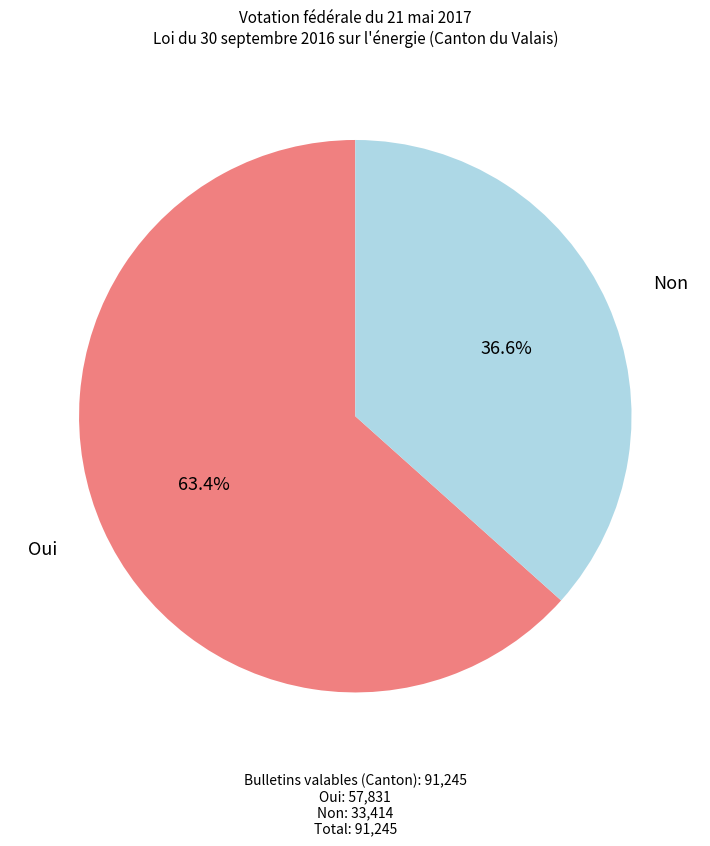

Is there any slice that represents more than half of the pie?

Yes